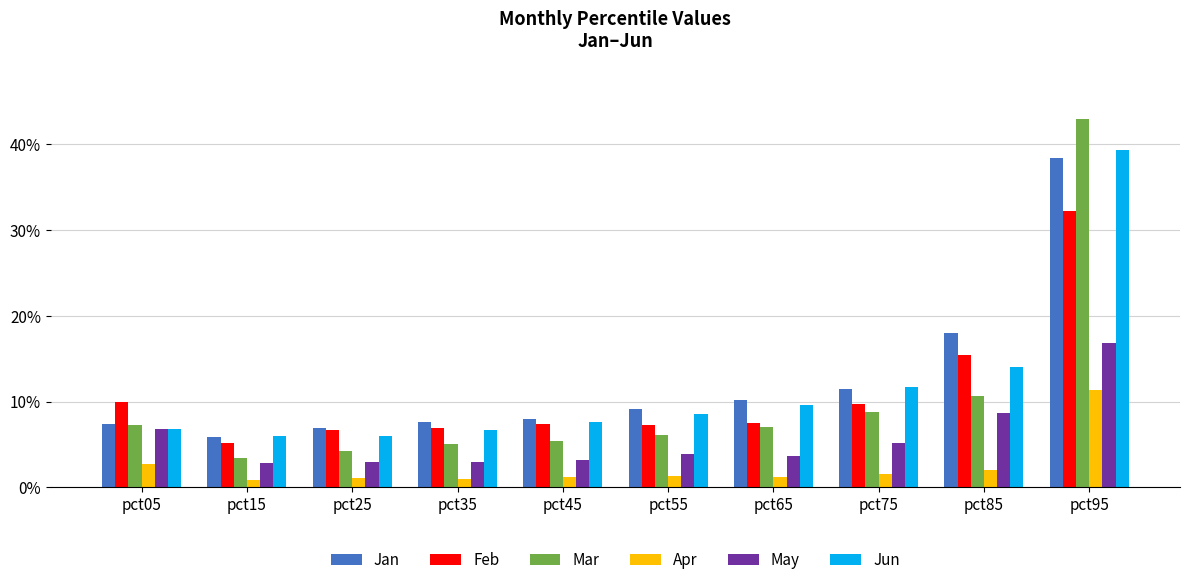

The value of Mar at pct55 is 0.1. True or false?

True